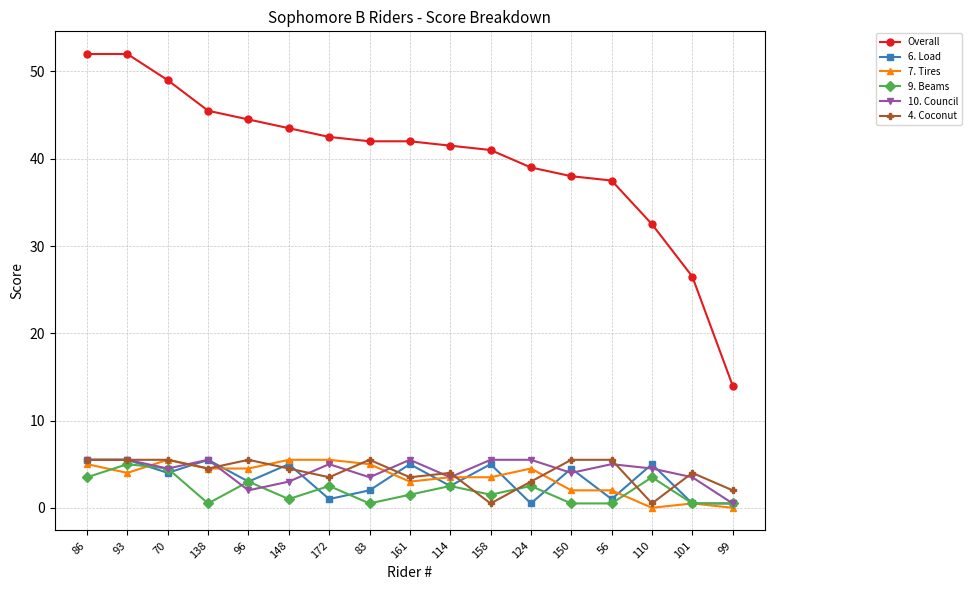

What is the label of the 10th point from the right?

83